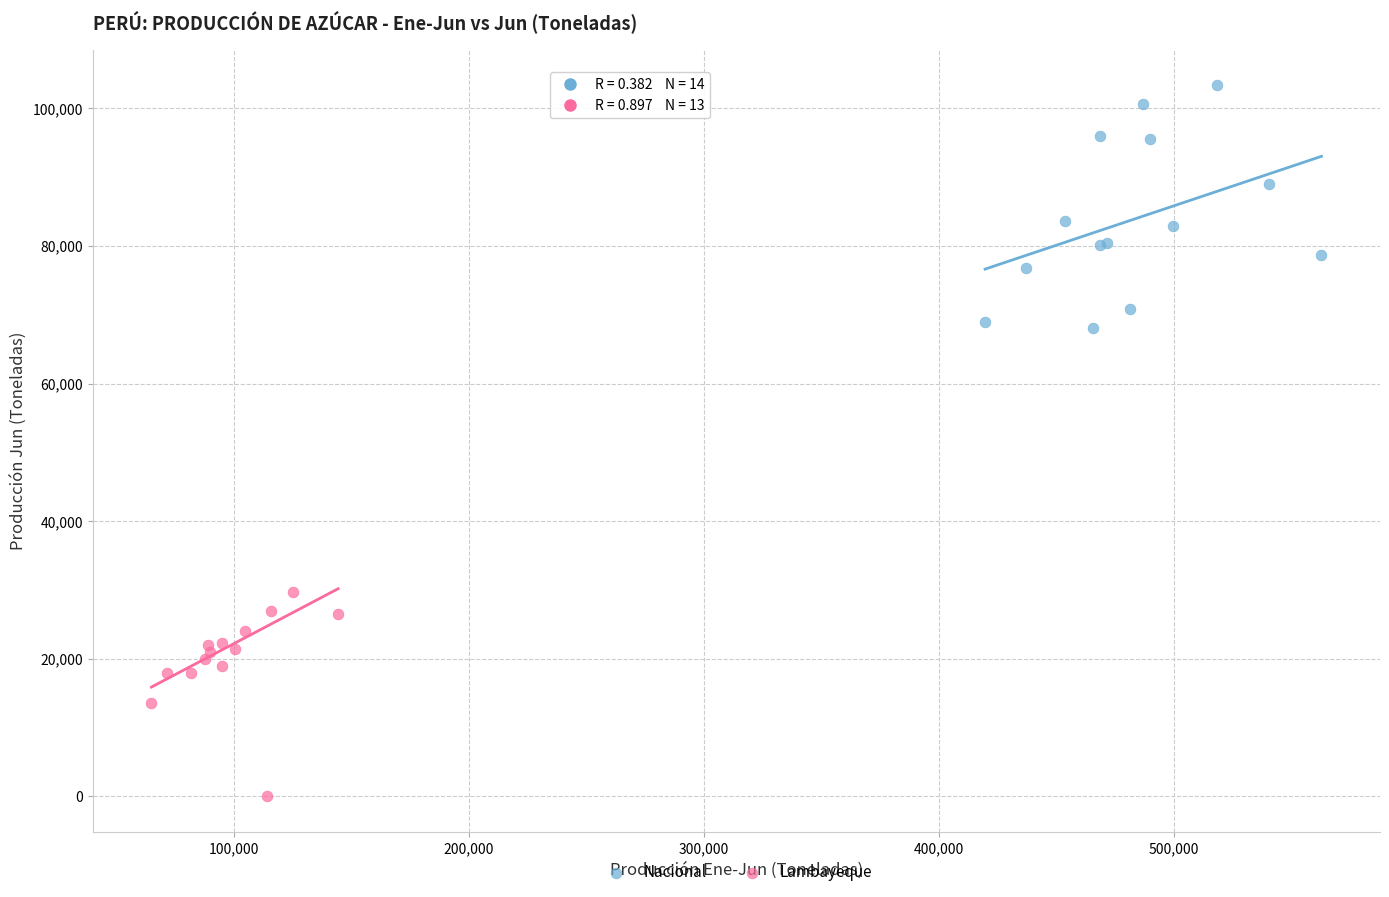

Which series has the widest spread of Y values?

Nacional